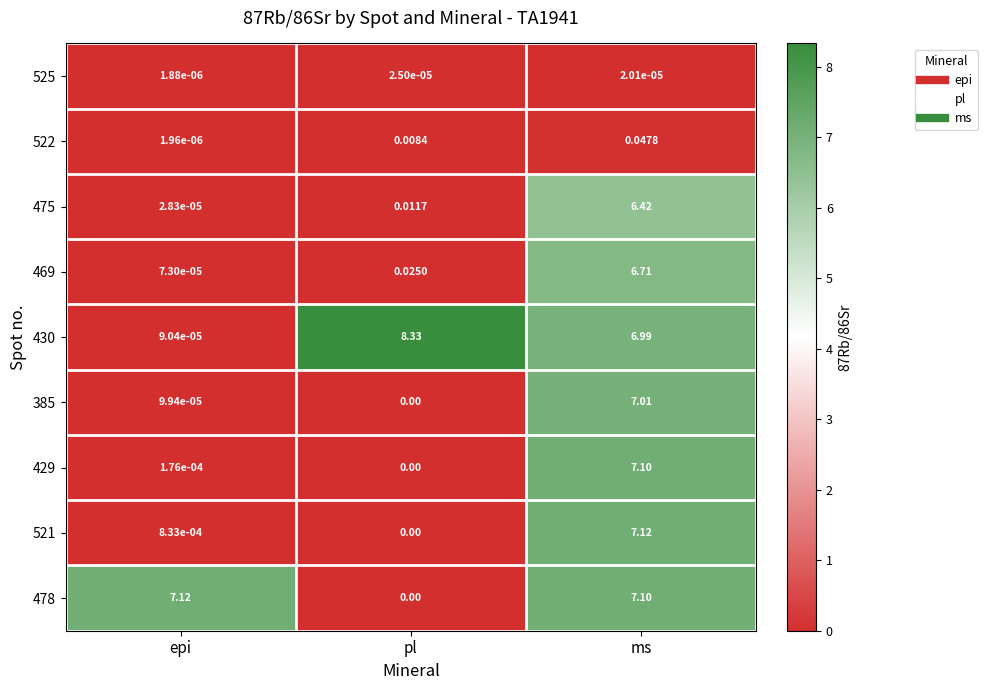

At which category does the chart reach its minimum across all series?

pl